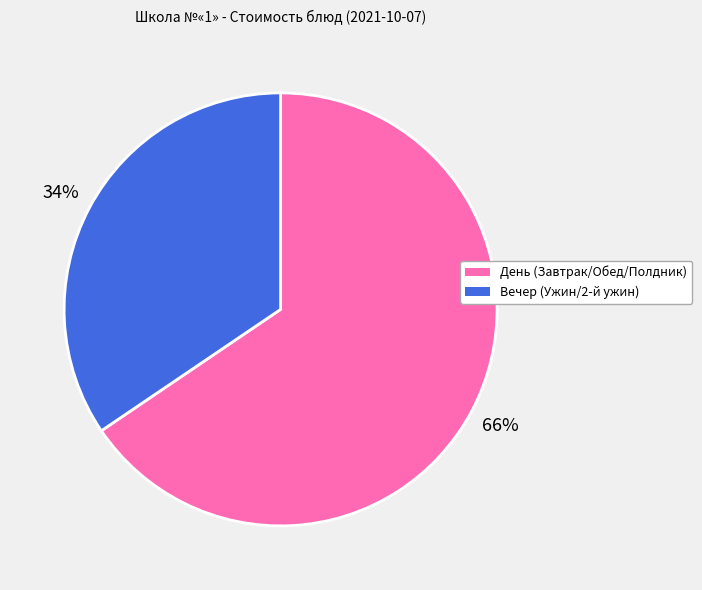

How many slices are in this pie chart?

2